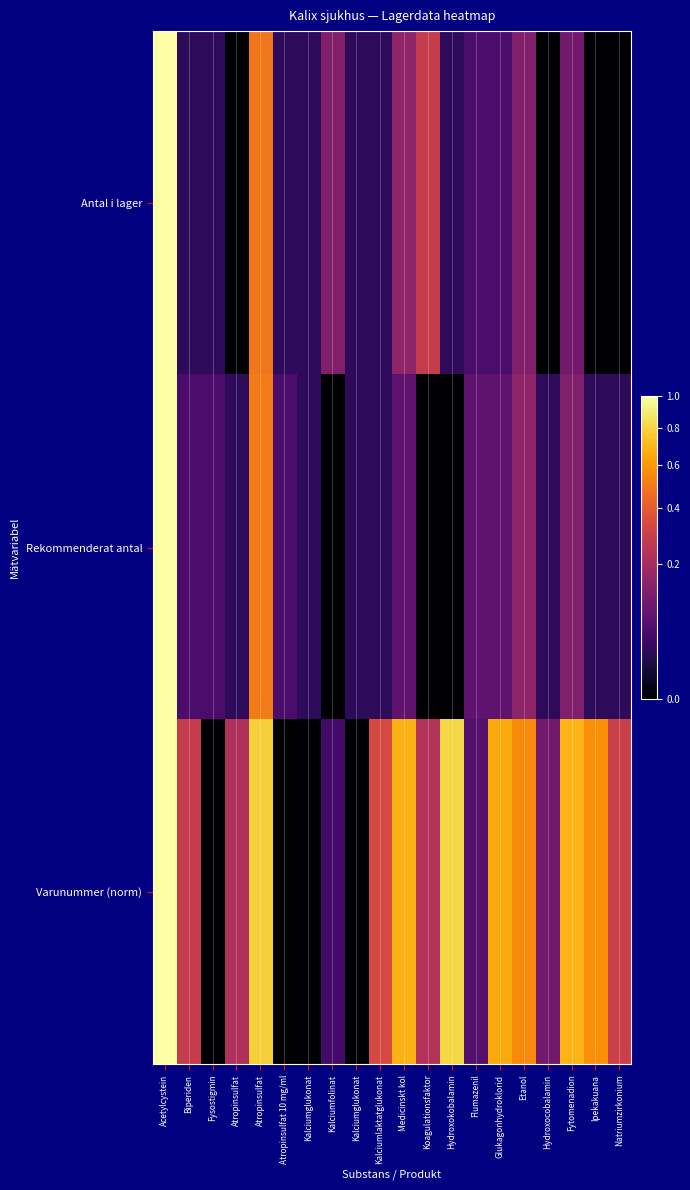

At which category is the sum across all series the highest?

Acetylcystein